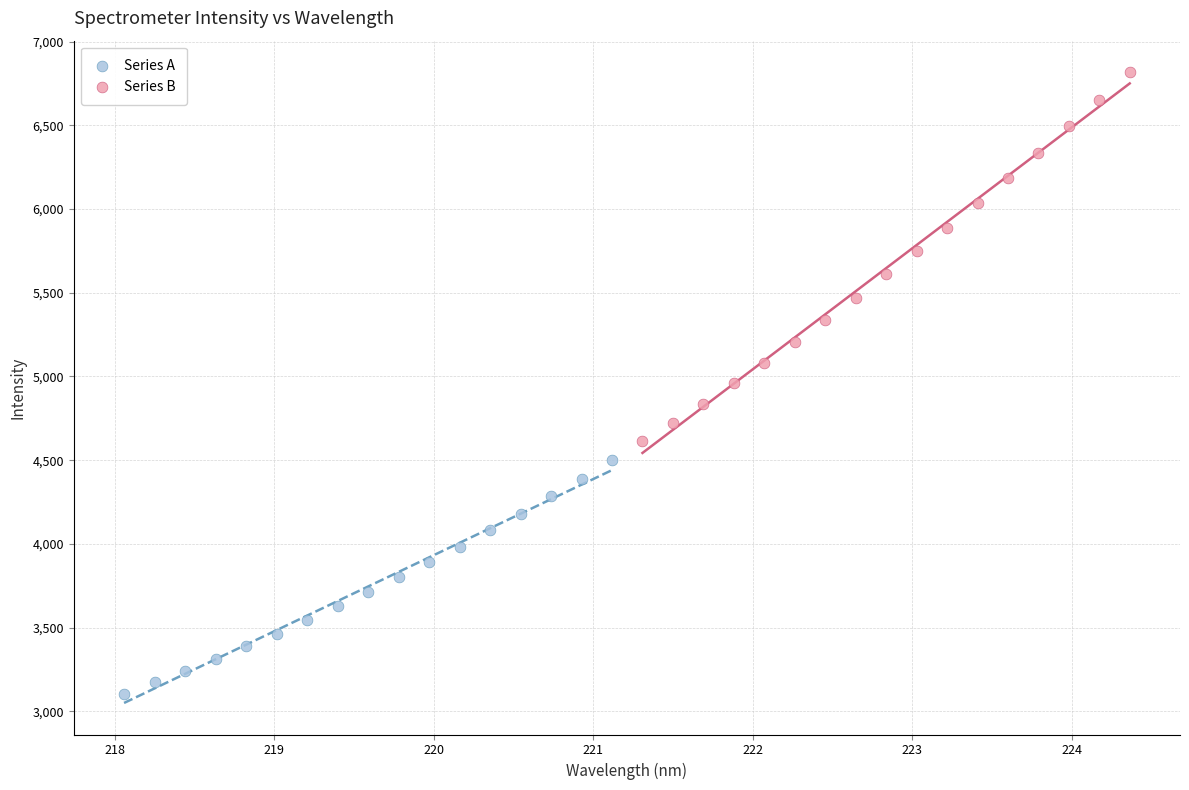

Which series has the widest spread of Y values?

Series B